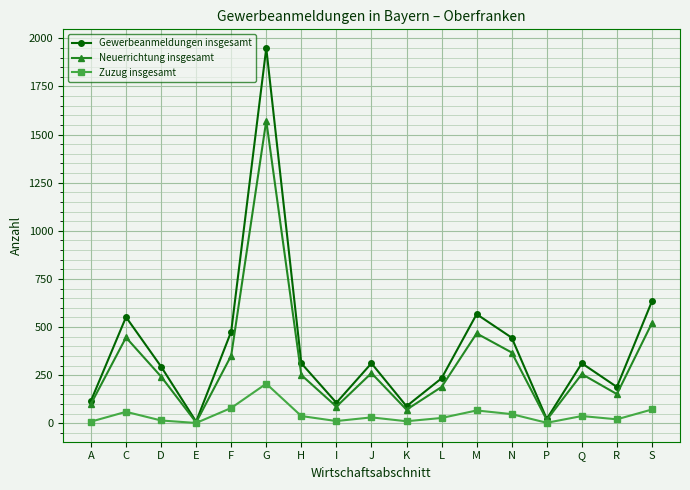

How many data points in Zuzug insgesamt are less than 31?

8